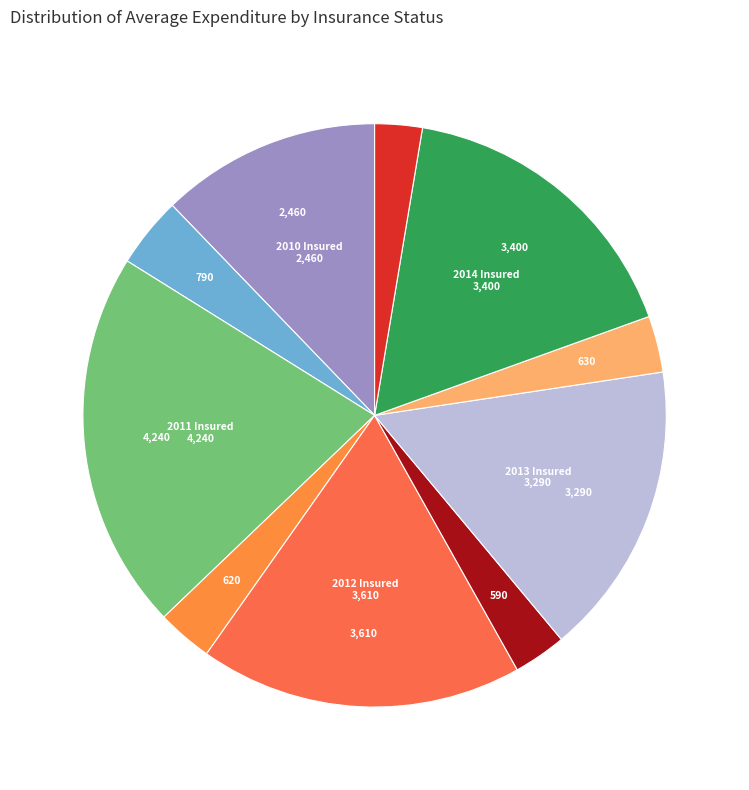

Count the number of slices in the pie.

10